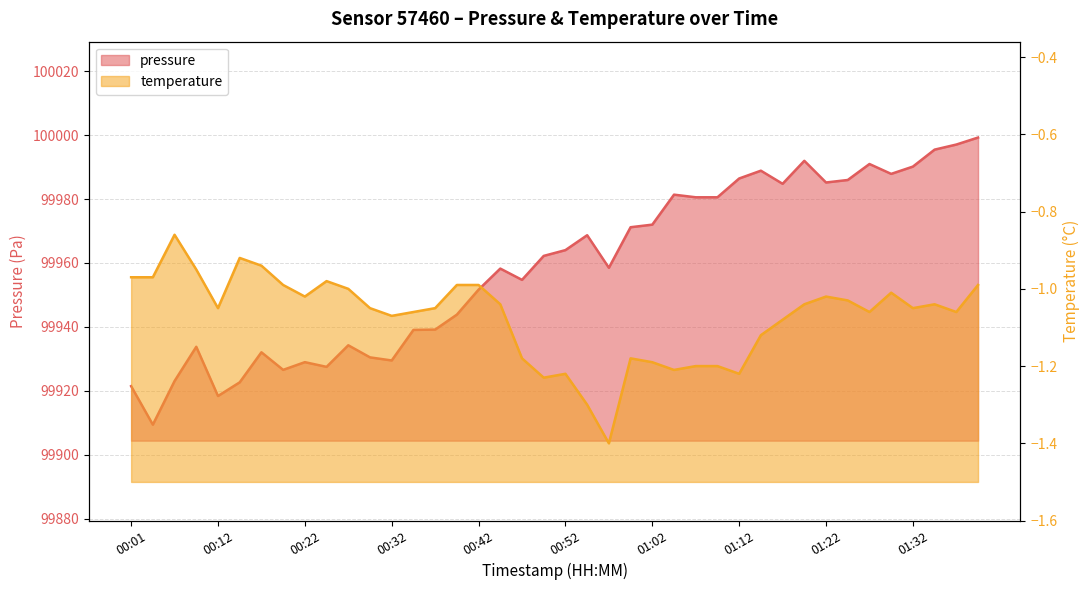

What is the label of the 1st point from the right?

01:39